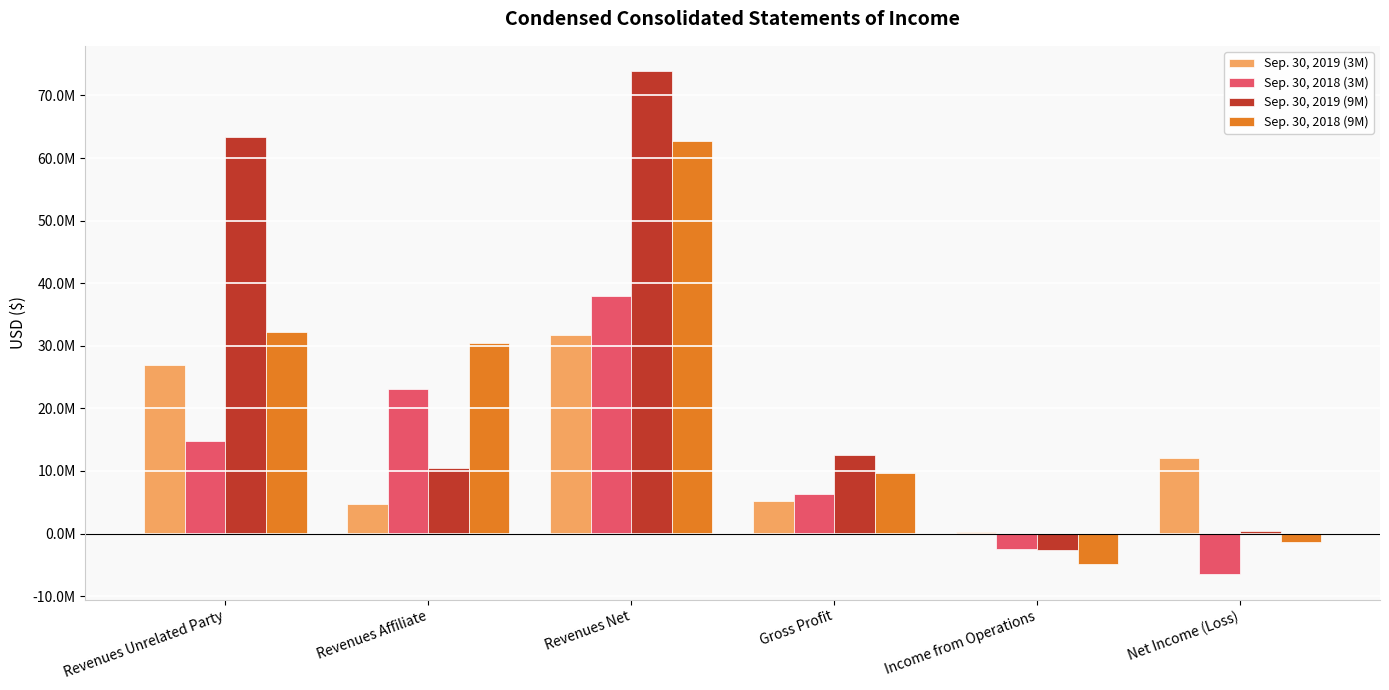

Reading right to left, what are all the values shown in this chart?

Sep. 30, 2019 (3M): 12089441	316498	5276415	31688544	4720159	26968385
Sep. 30, 2018 (3M): -6521399	-2419443	6242049	37995360	23135326	14860034
Sep. 30, 2019 (9M): 361811	-2695741	12615006	73903234	10543190	63360044
Sep. 30, 2018 (9M): -1418879	-4855157	9646012	62690873	30479521	32211352